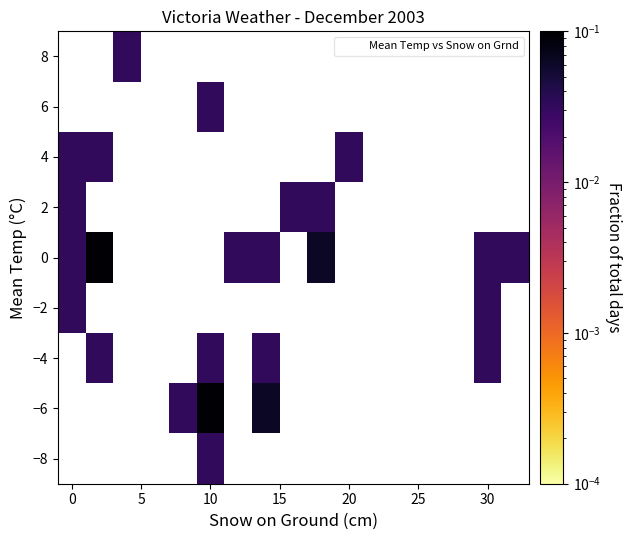

The −8 series shows 0.0 at 10. True or false?

False